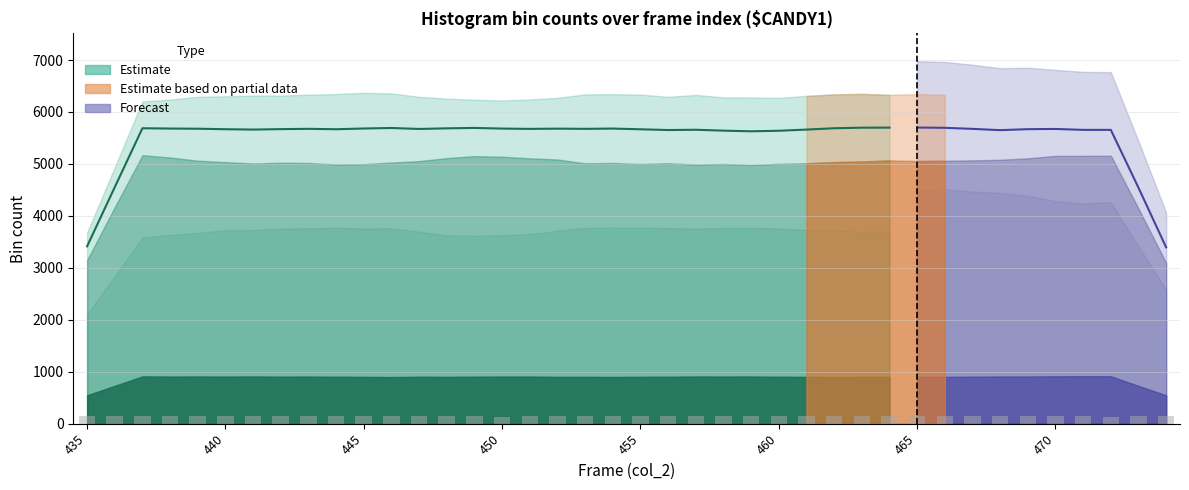

What is the approximate value of second_bin at 436, to the nearest 50?

5300